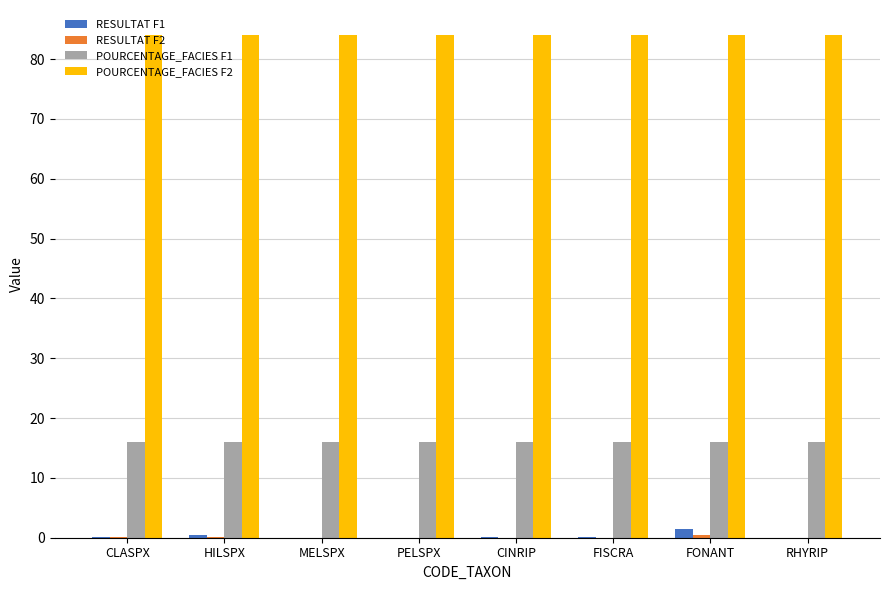

What is the sum of all POURCENTAGE_FACIES F2 values?

672.0